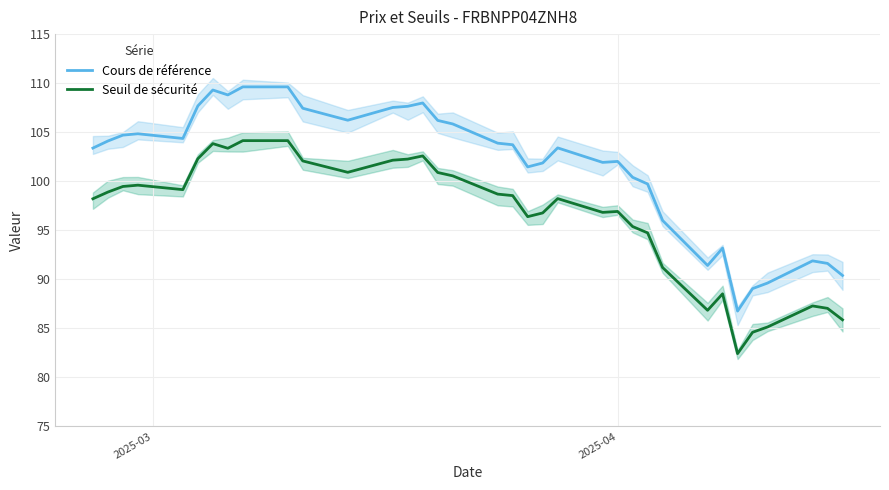

True or false: Cours de référence and Seuil de sécurité cross at least once.

False